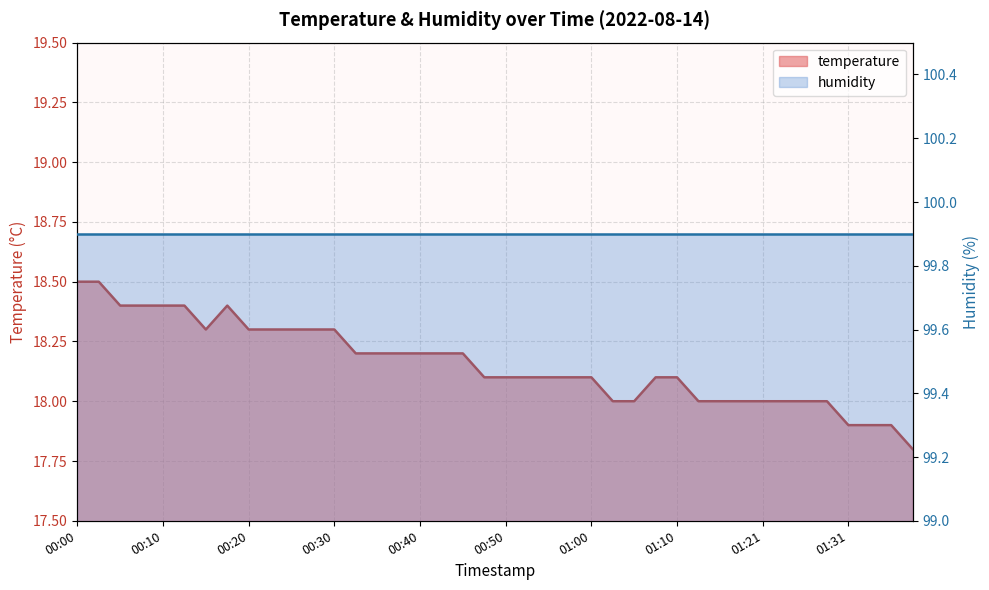

How many data points does each series have?

40